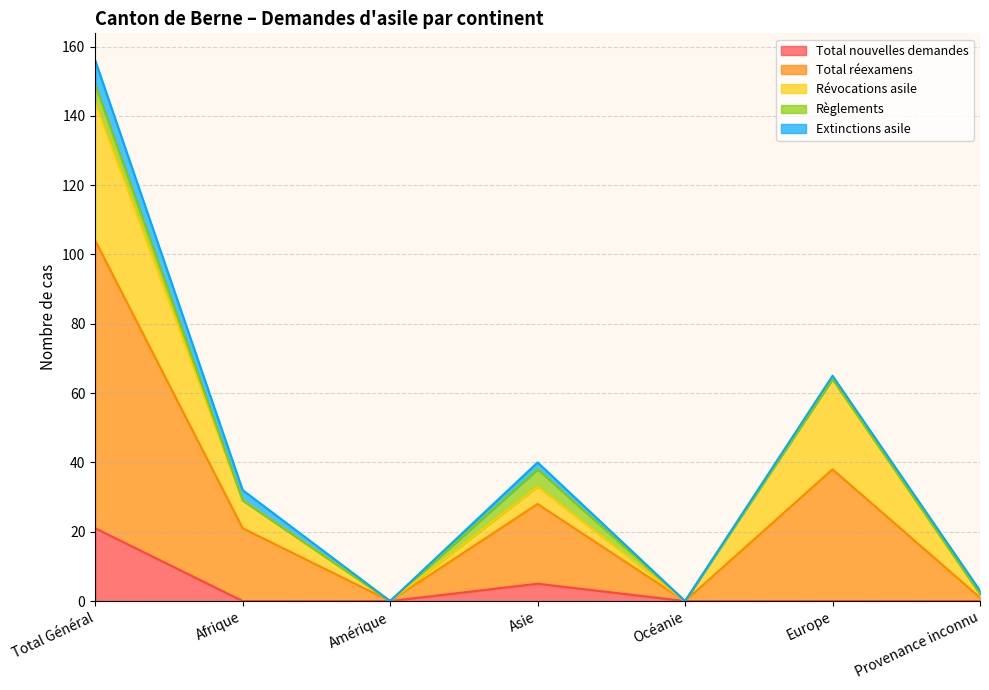

True or false: Règlements and Extinctions asile intersect in this chart.

False